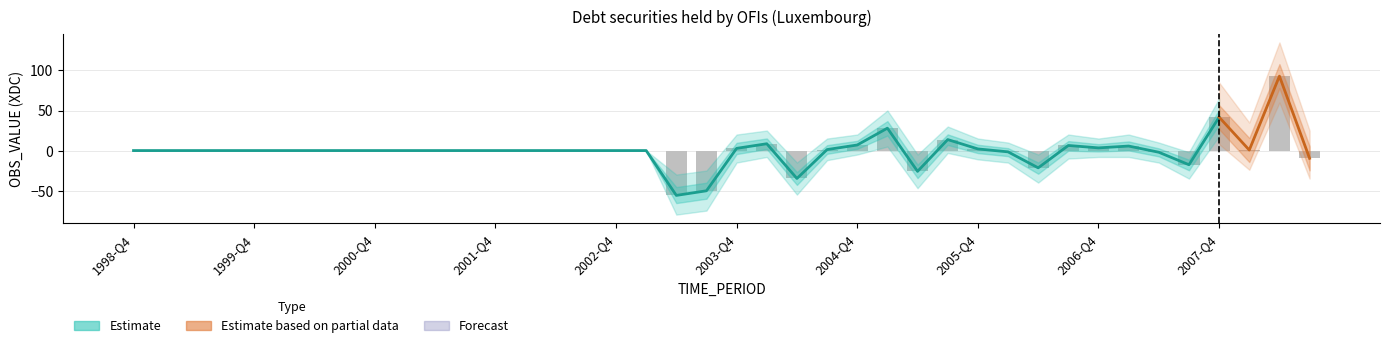

Reading left to right, list all the values displayed in this chart.

Estimate: 0.0	0.0	0.0	0.0	0.0	0.0	0.0	0.0	0.0	0.0	0.0	0.0	0.0	0.0	0.0	0.0	0.0	0.0	-56.0	-50.2	2.8	8.5	-34.9	1.2	7.0	27.9	-26.0	13.7	2.0	-1.6	-21.6	6.3	3.3	5.6	-2.1	-17.7	41.7	0.6	92.9	-9.7
Estimate_upper: 0.0	0.0	0.0	0.0	0.0	0.0	0.0	0.0	0.0	0.0	0.0	0.0	0.0	0.0	0.0	0.0	0.0	0.0	-30.0	-25.0	20.0	25.0	-15.0	15.0	20.0	50.0	-5.0	30.0	15.0	10.0	-5.0	20.0	15.0	20.0	10.0	-2.0	65.0	15.0	115.0	5.0
Estimate_lower: 0.0	0.0	0.0	0.0	0.0	0.0	0.0	0.0	0.0	0.0	0.0	0.0	0.0	0.0	0.0	0.0	0.0	0.0	-80.0	-75.0	-15.0	-8.0	-55.0	-12.0	-5.0	5.0	-47.0	-3.0	-11.0	-15.0	-40.0	-10.0	-8.0	-8.0	-15.0	-35.0	18.0	-14.0	70.0	-25.0
Partial_upper: 0.0	0.0	0.0	0.0	0.0	0.0	0.0	0.0	0.0	0.0	0.0	0.0	0.0	0.0	0.0	0.0	0.0	0.0	0.0	0.0	0.0	0.0	0.0	0.0	0.0	0.0	0.0	0.0	0.0	0.0	0.0	0.0	0.0	0.0	0.0	0.0	0.0	0.0	0.0	110.0
Partial_lower: 0.0	0.0	0.0	0.0	0.0	0.0	0.0	0.0	0.0	0.0	0.0	0.0	0.0	0.0	0.0	0.0	0.0	0.0	0.0	0.0	0.0	0.0	0.0	0.0	0.0	0.0	0.0	0.0	0.0	0.0	0.0	0.0	0.0	0.0	0.0	0.0	0.0	0.0	0.0	-30.0
bars: 0.0	0.0	0.0	0.0	0.0	0.0	0.0	0.0	0.0	0.0	0.0	0.0	0.0	0.0	0.0	0.0	0.0	0.0	-56.0	-50.2	2.8	8.5	-34.9	1.2	7.0	27.9	-26.0	13.7	2.0	-1.6	-21.6	6.3	3.3	5.6	-2.1	-17.7	41.7	0.6	92.9	-9.7